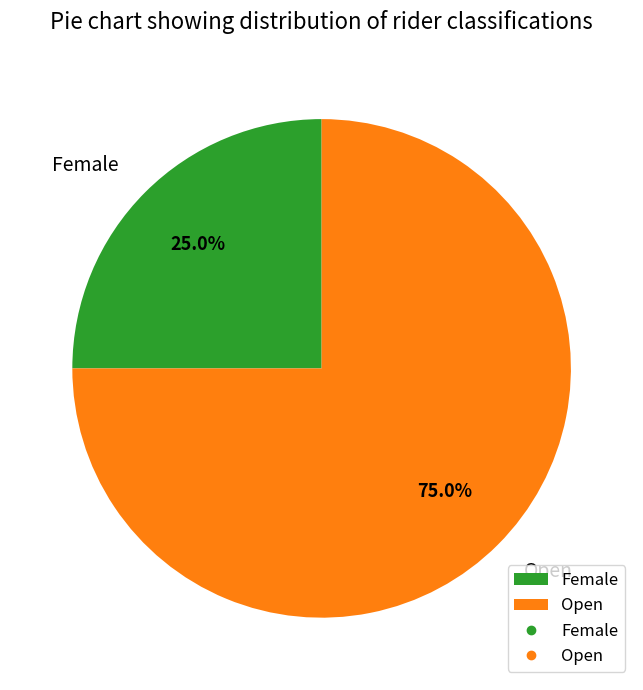

The Female slice represents 25% of the pie. True or false?

True